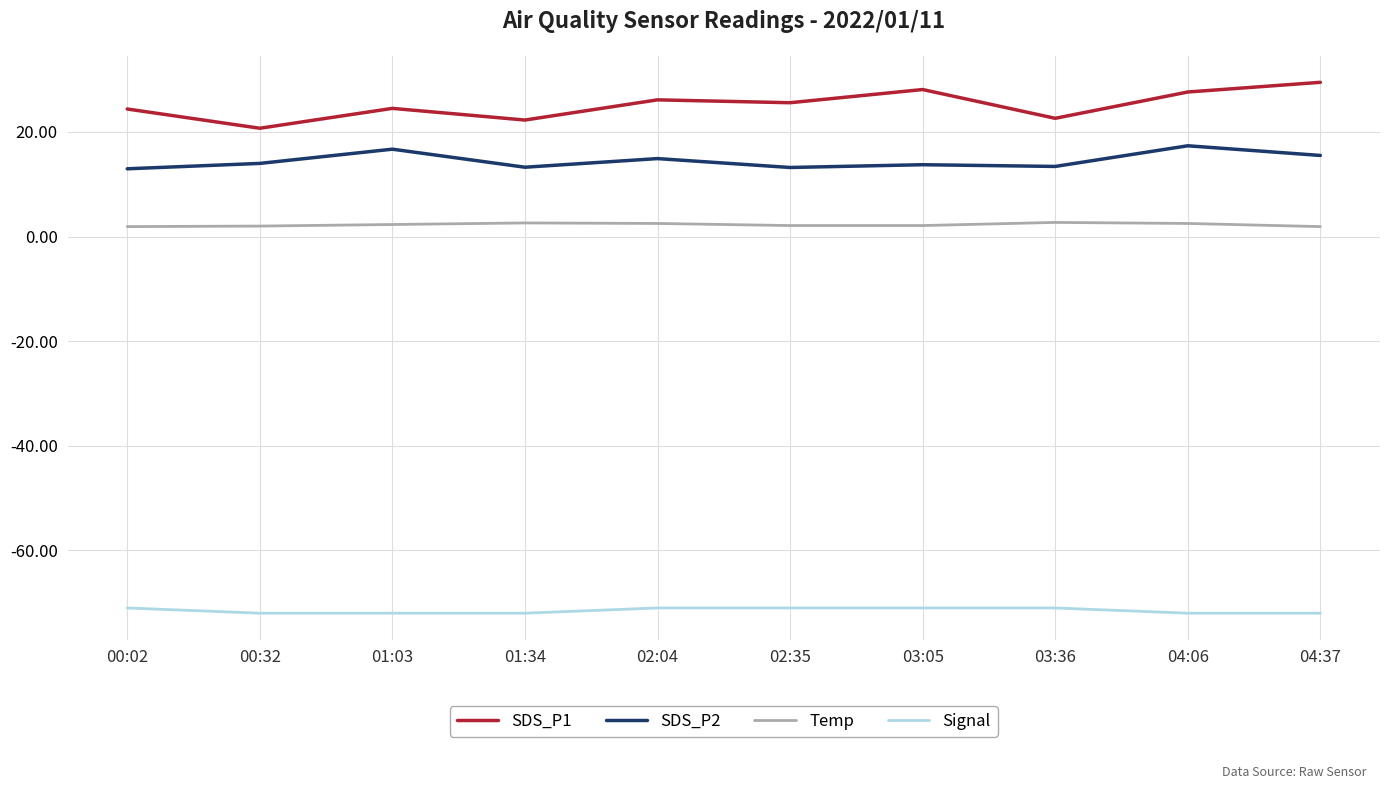

What is the minimum value shown in the chart?

-72.0